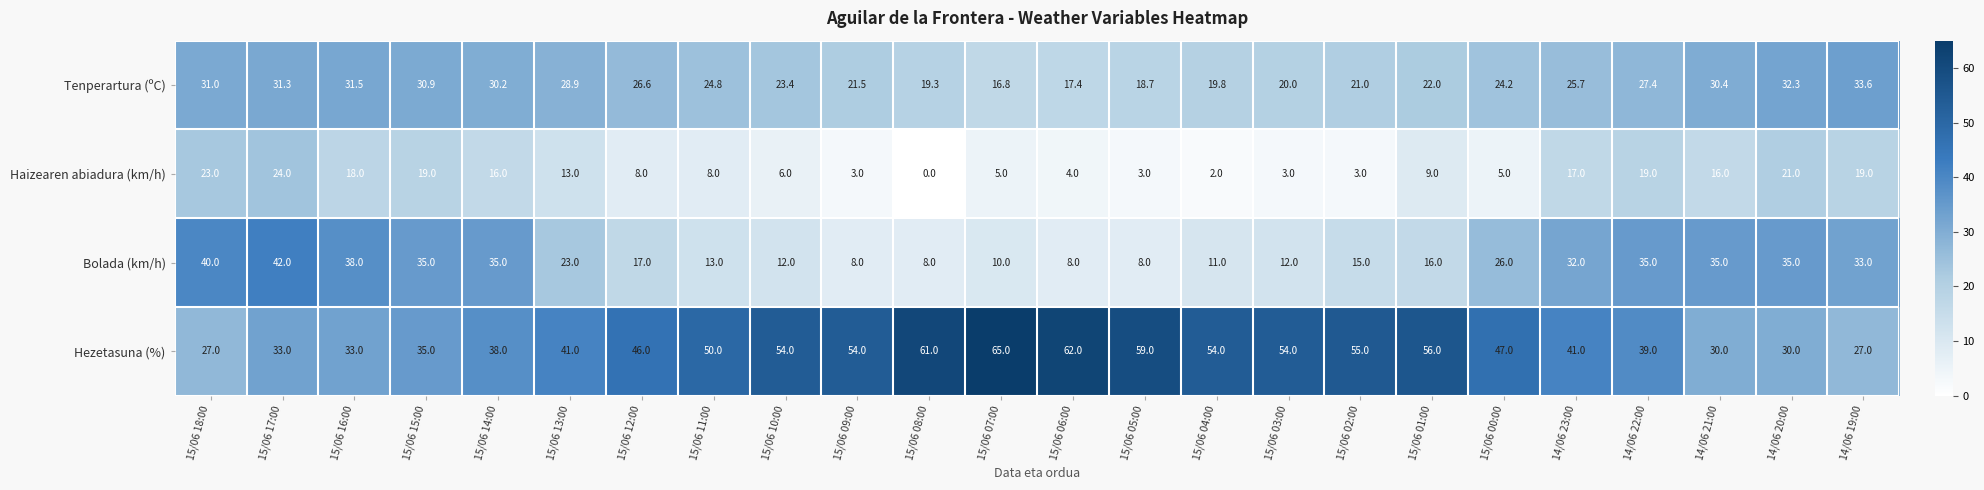

The value of Haizearen abiadura (km/h) at 14/06 23:00 is 17.0. True or false?

True